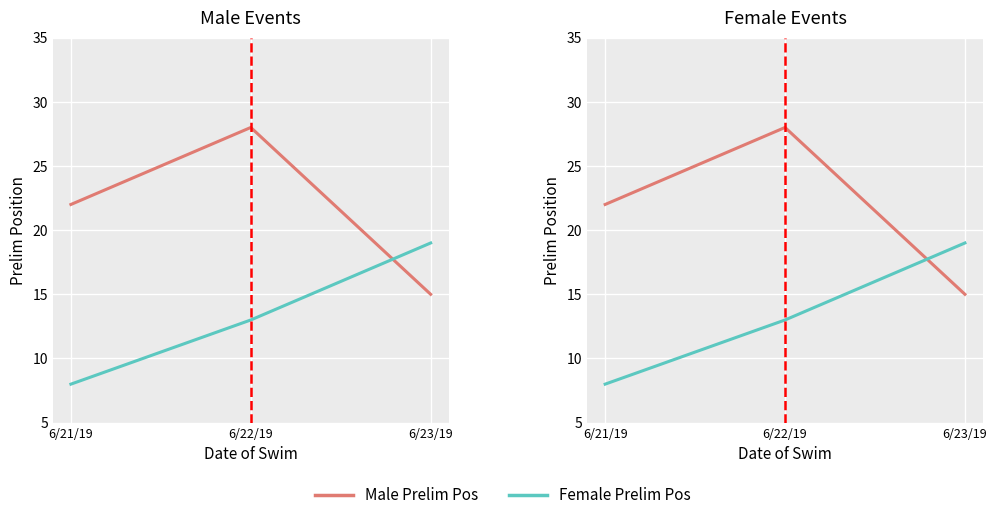

What is the label of the 2nd point from the right?

6/22/19